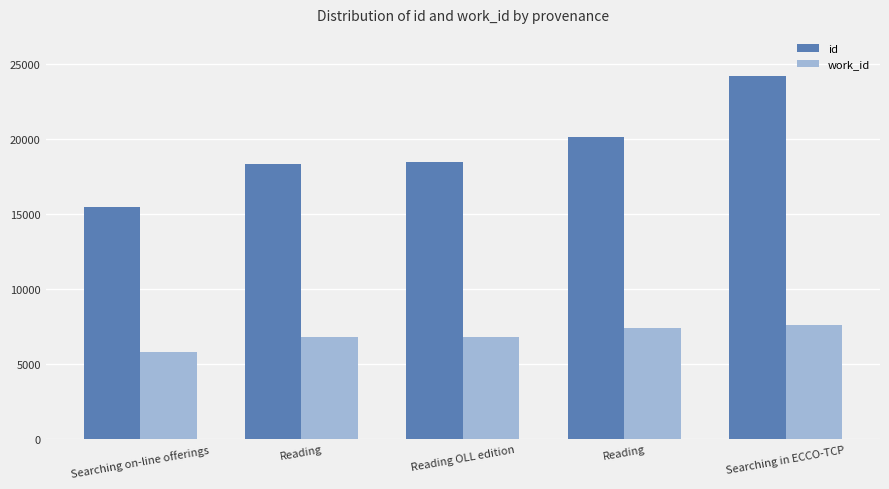

List the labels in order of id value, largest first.

Searching in ECCO-TCP, Reading, Reading OLL edition, Reading, Searching on-line offerings